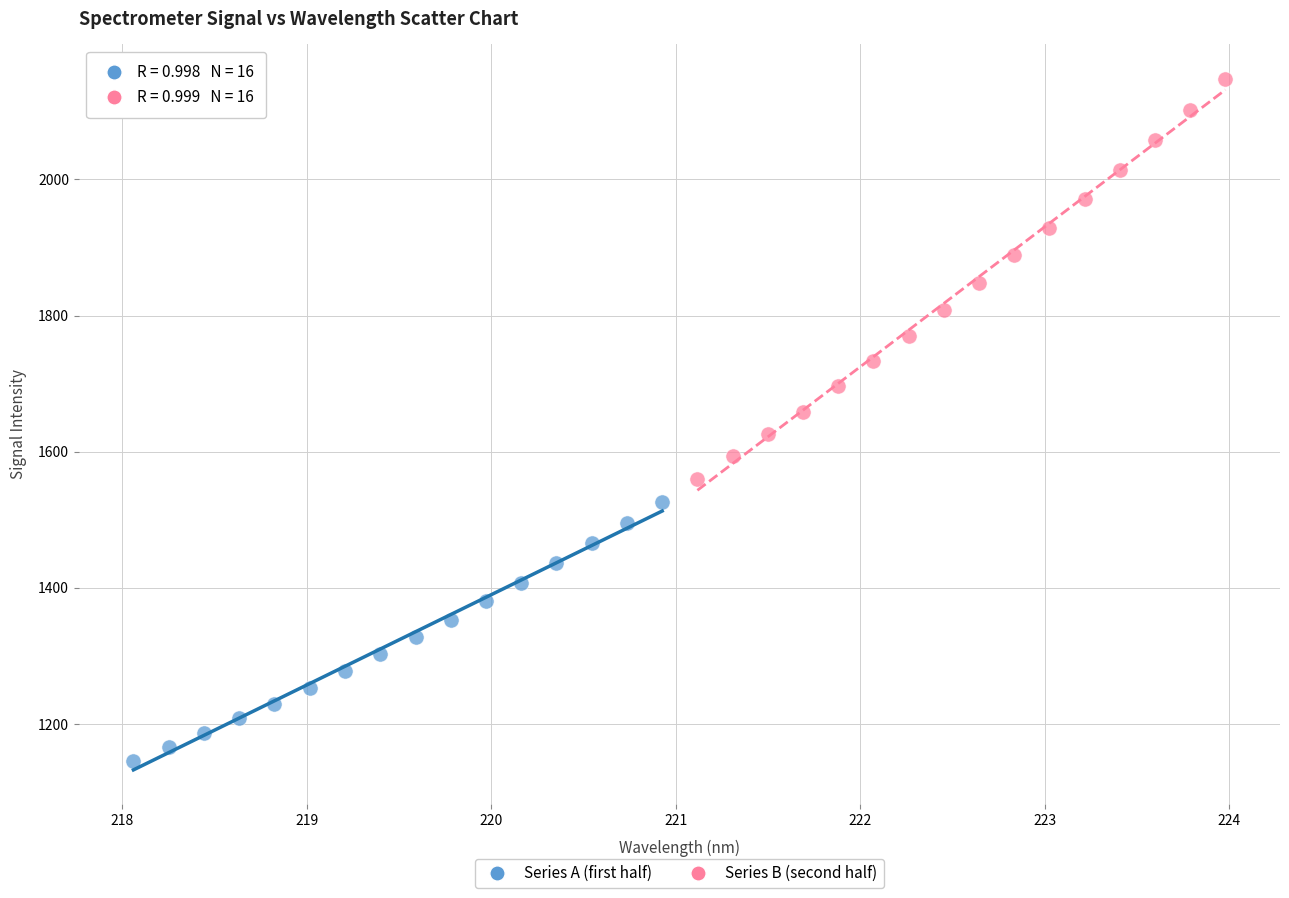

Which series contains the lowest Y value?

Series A (first half)